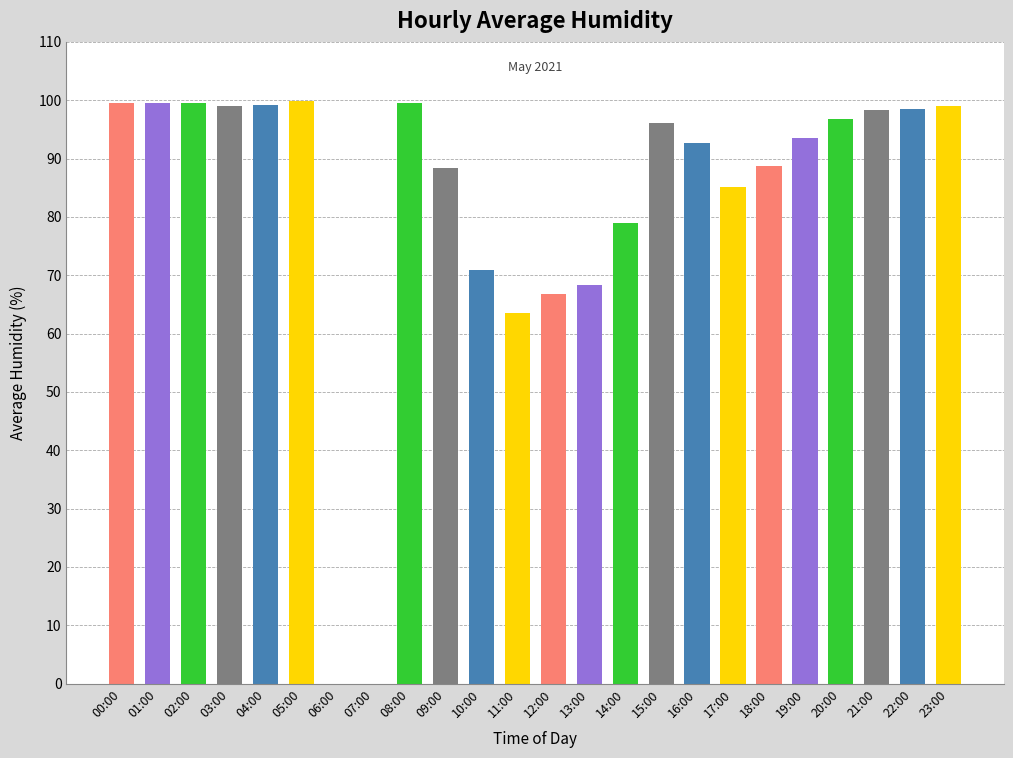

How many distinct data groups are displayed?

1